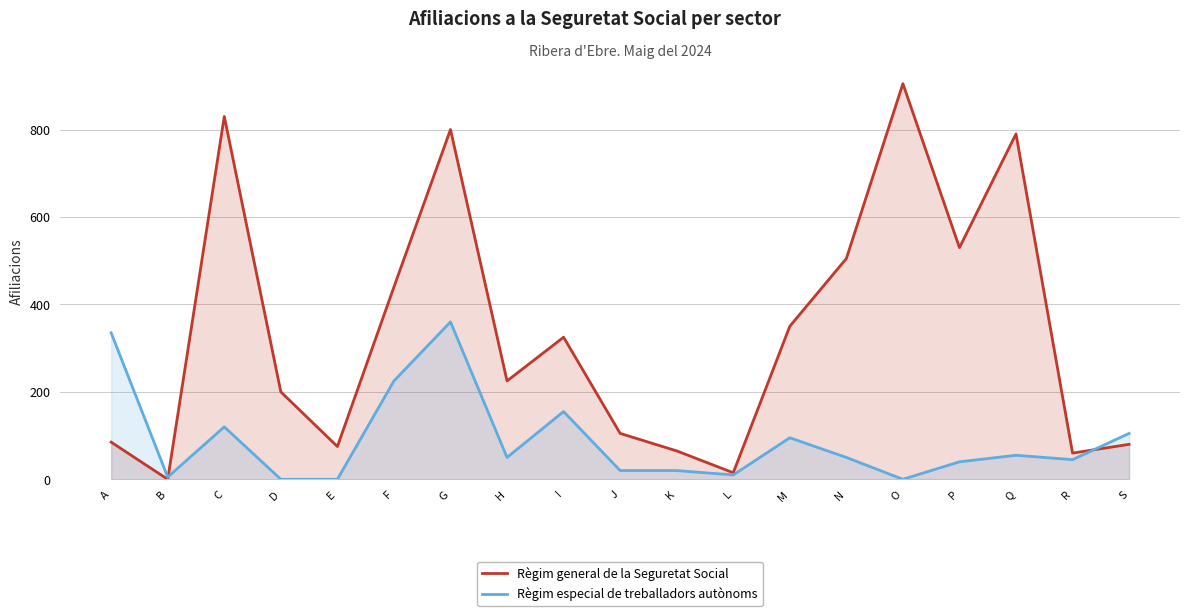

Rank the series at E from highest to lowest value.

Règim general de la Seguretat Social, Règim especial de treballadors autònoms